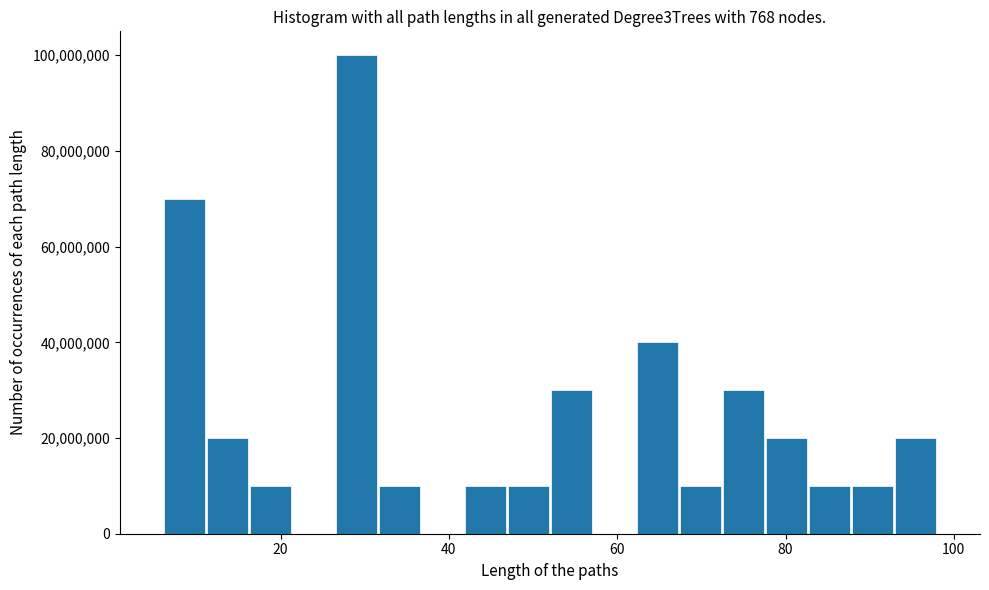

Read against the x-axis, roughly where is the centre of the tallest bar?

30